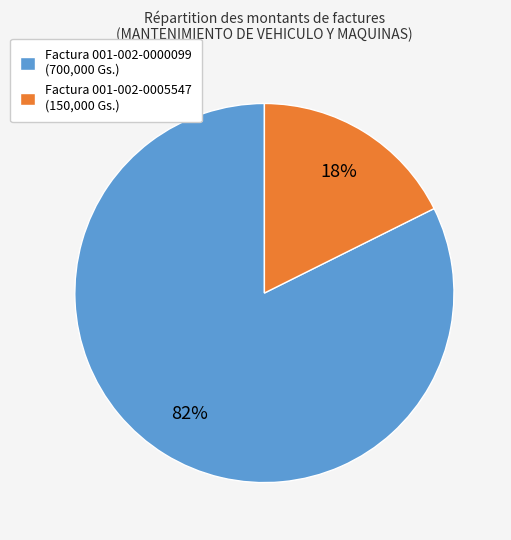

Count the number of slices in the pie.

2